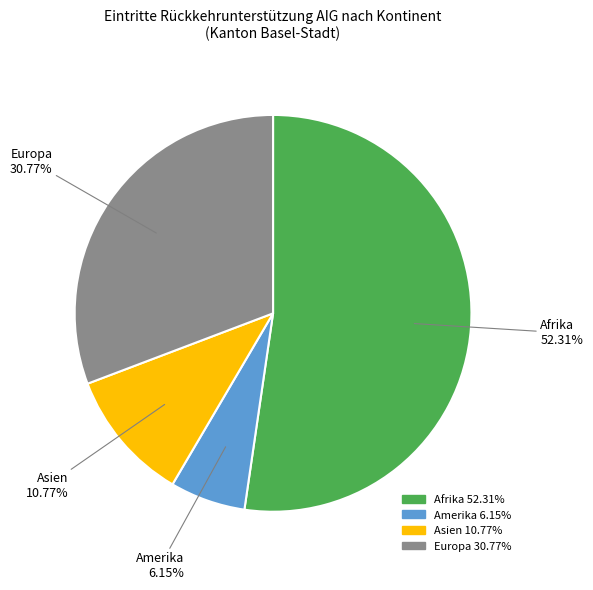

Does any single category account for the majority?

Yes